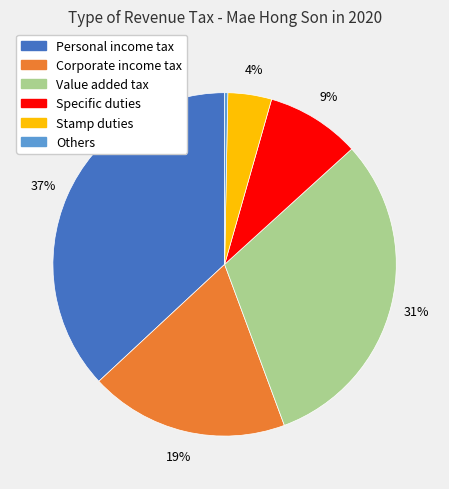

Which has a higher value, Specific duties or Value added tax?

Value added tax